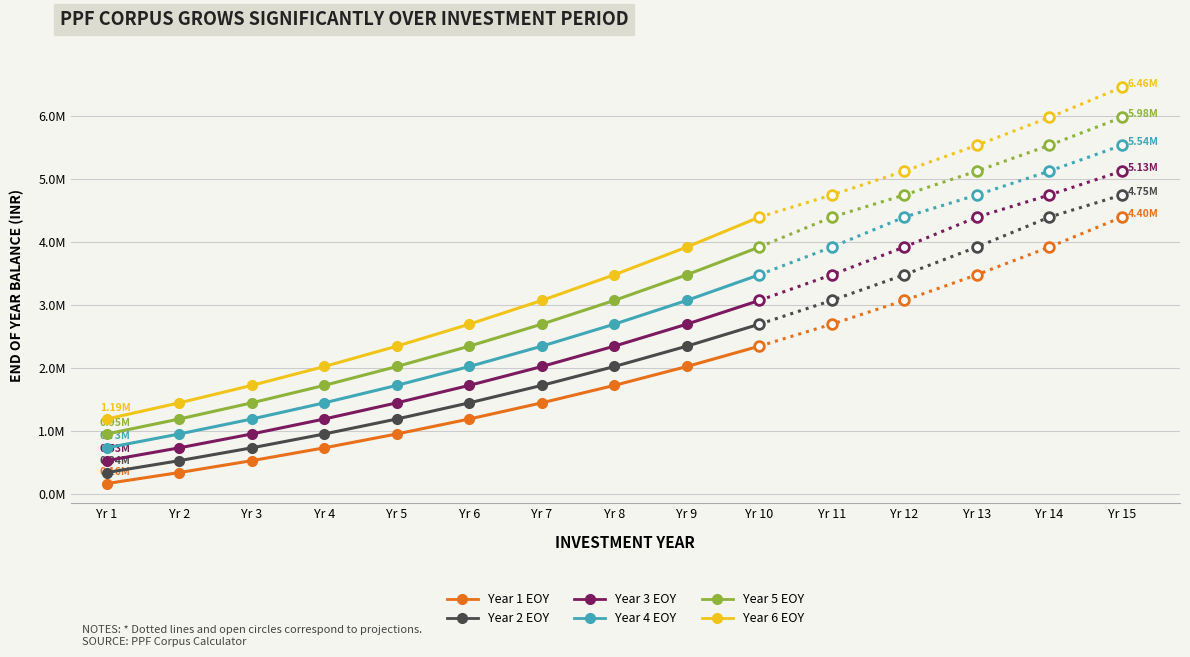

Rank the series by their maximum value, from lowest to highest.

Year 1 EOY, Year 2 EOY, Year 3 EOY, Year 4 EOY, Year 5 EOY, Year 6 EOY